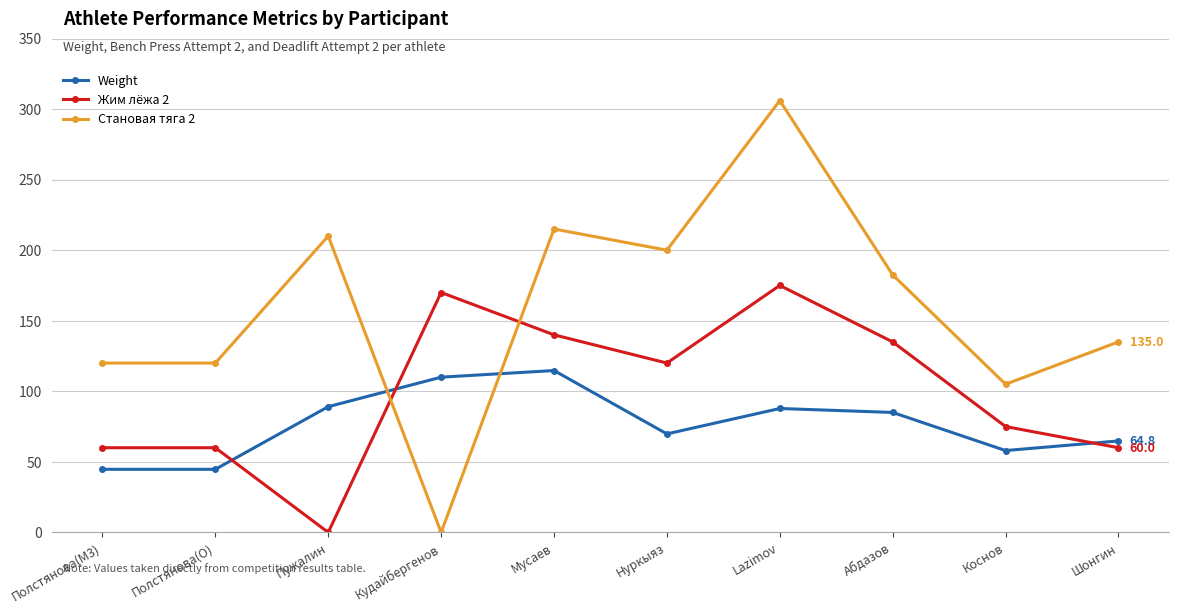

How many series are shown in this chart?

3